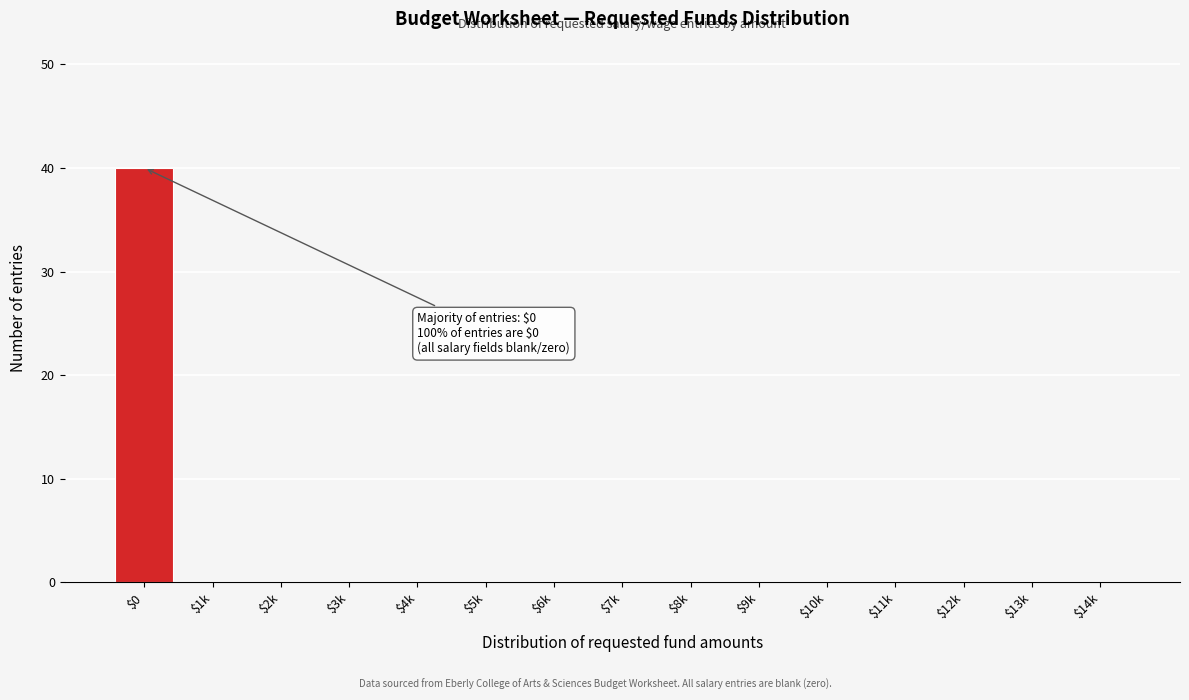

Is it true that the value at $7k is 0?

True